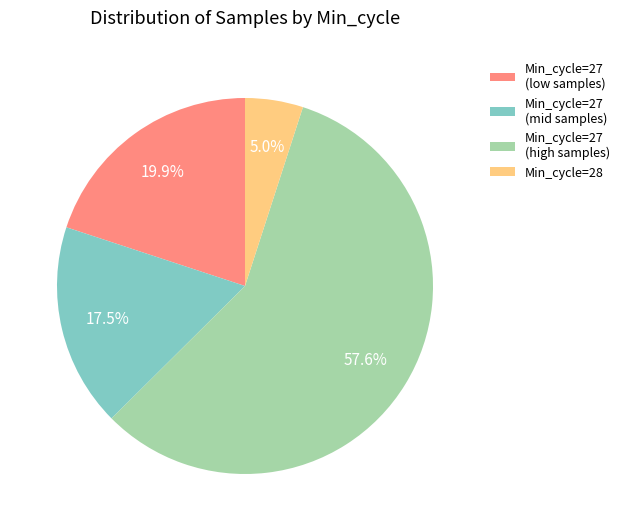

Which category has the biggest portion of the pie?

Min_cycle=27 (high samples)